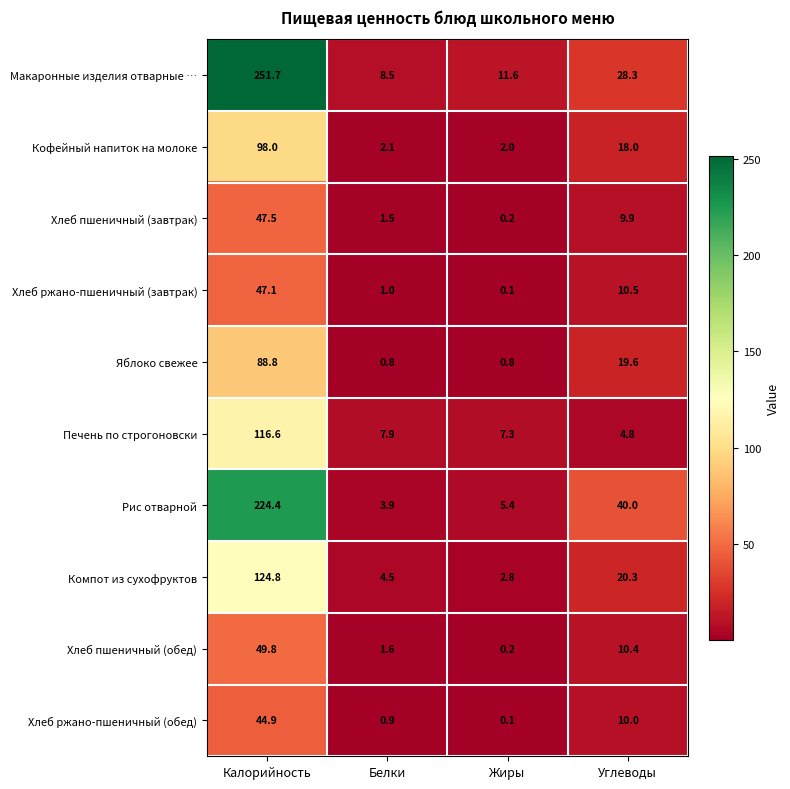

At how many categories does at least one series exceed 112?

1